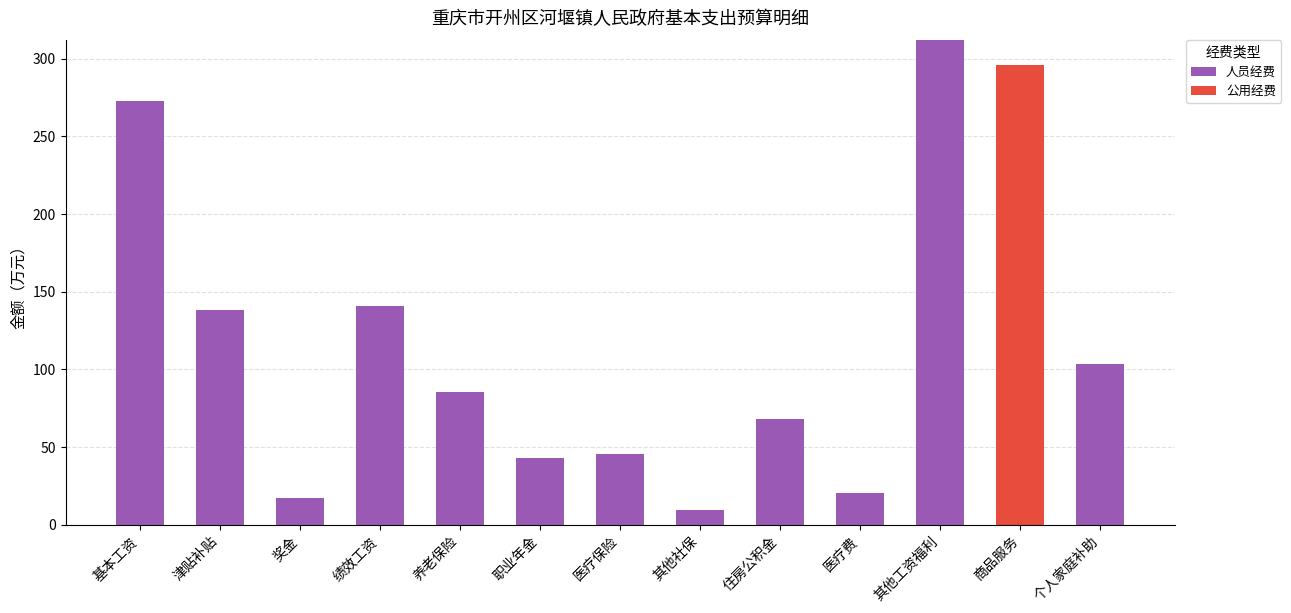

At which category is the sum across all series the highest?

其他工资福利